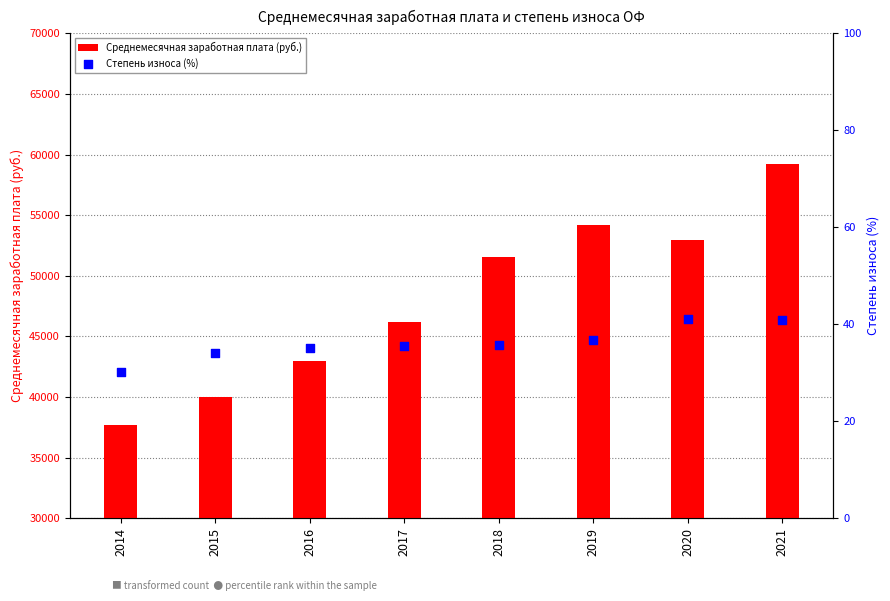

At which category is the sum across all series the highest?

2021